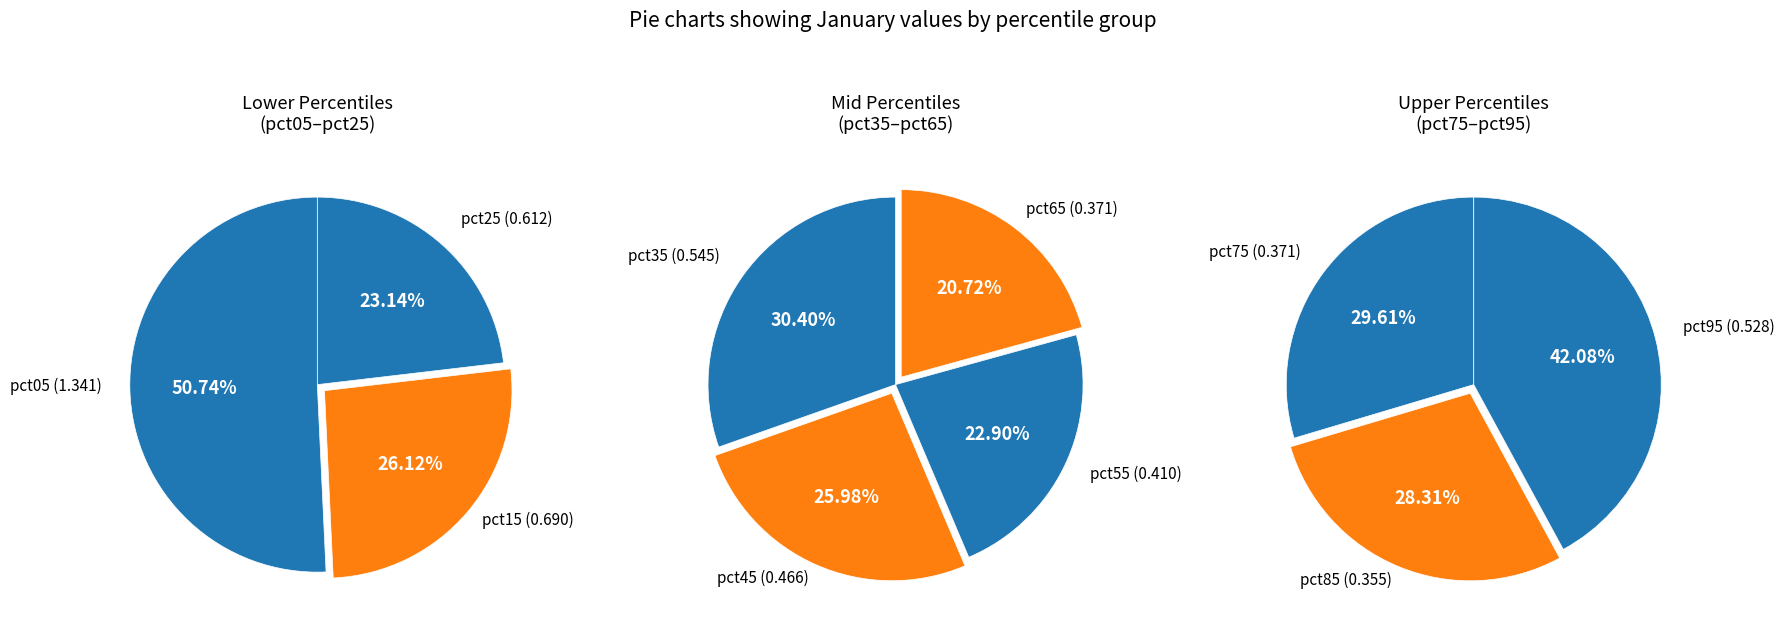

Does pct55 represent more than half of the total?

No